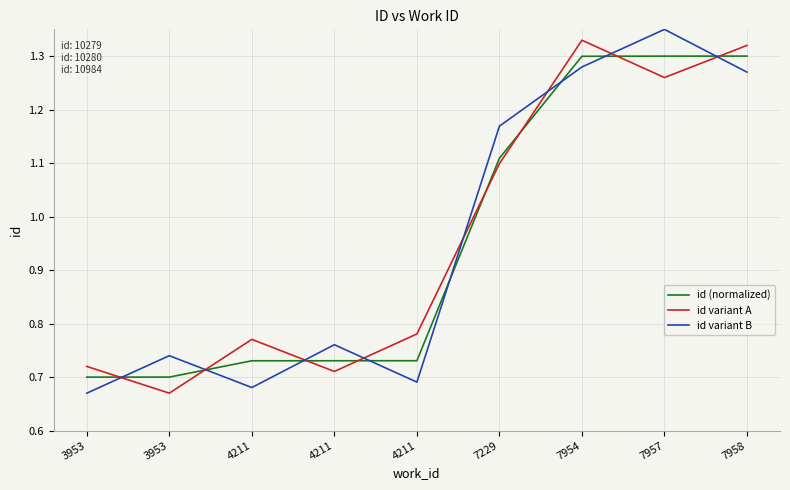

At which category is the sum across all series the highest?

7957